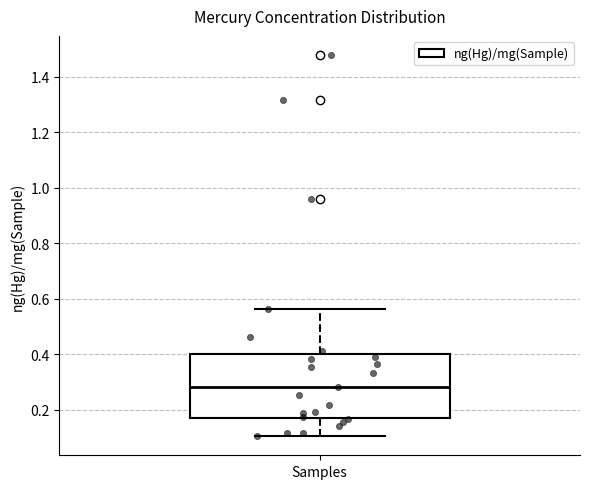

Transcribe this box plot: give where the median line is, the range the box spans, and where the two whiskers end, as read against the y-axis. The values are not printed on the chart, so give them approximately, as read against the axis.

median 0.28, box 0.18 to 0.40, whiskers 0.10 to 0.56